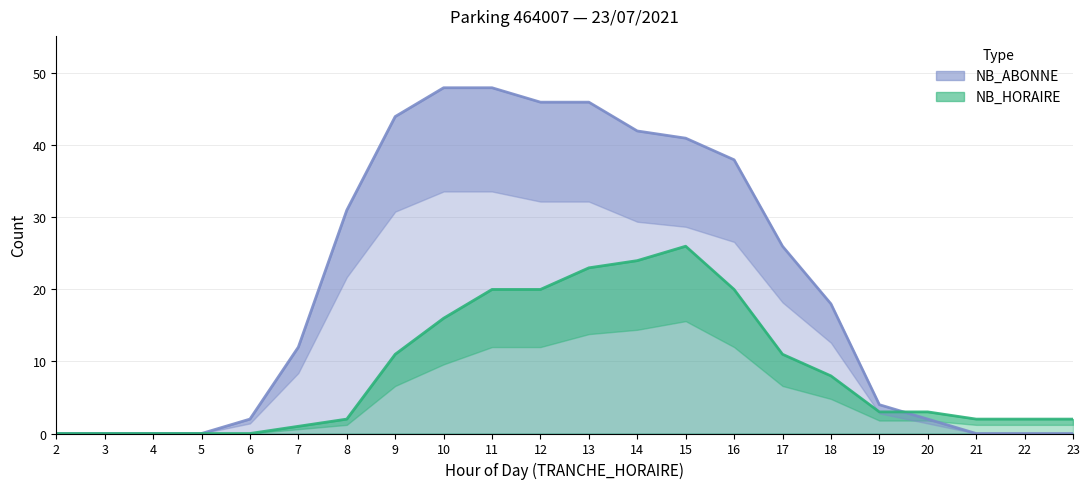

What are all the series names shown in the legend?

NB_HORAIRE, NB_ABONNE